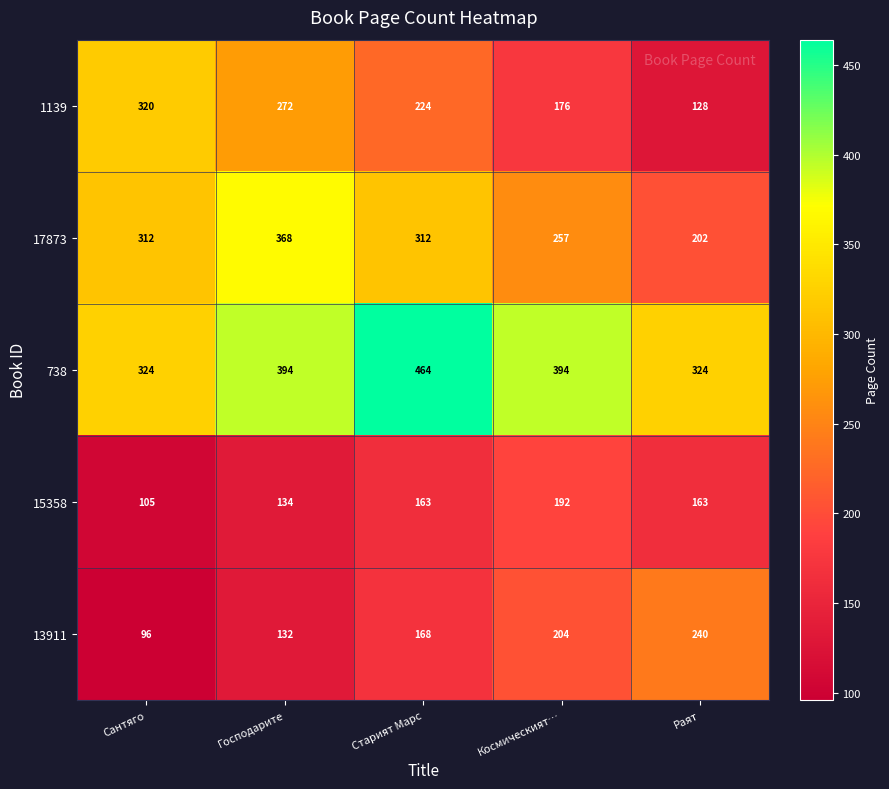

The value of 13911 at Космическият… is 204. True or false?

True